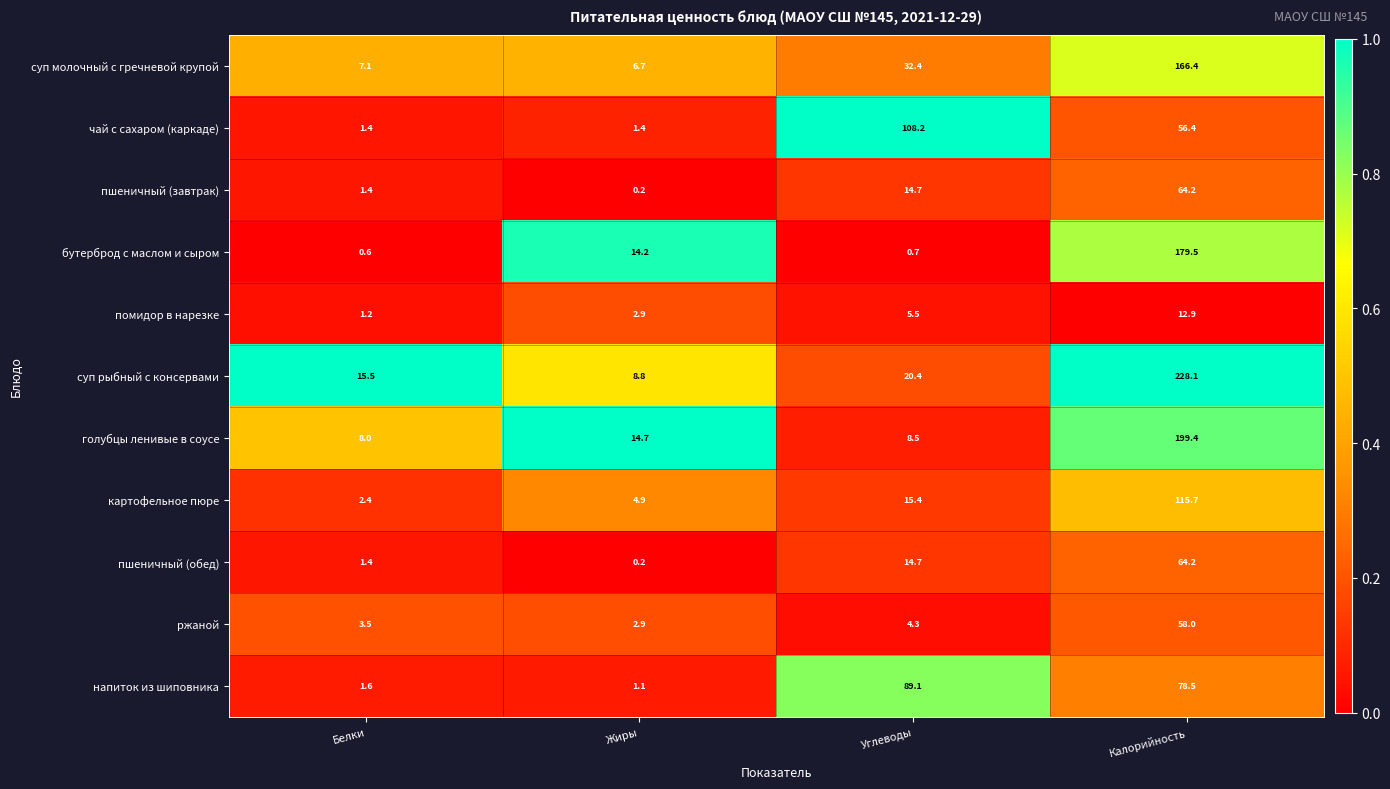

Rank the categories by голубцы ленивые в соусе value from lowest to highest.

Белки, Углеводы, Жиры, Калорийность